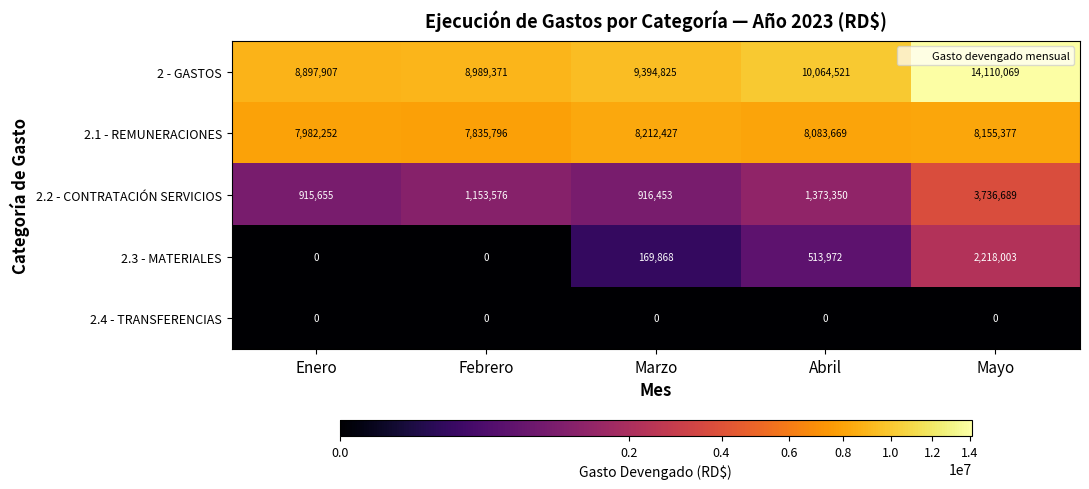

At which label does 2.1 - REMUNERACIONES reach its minimum?

Febrero